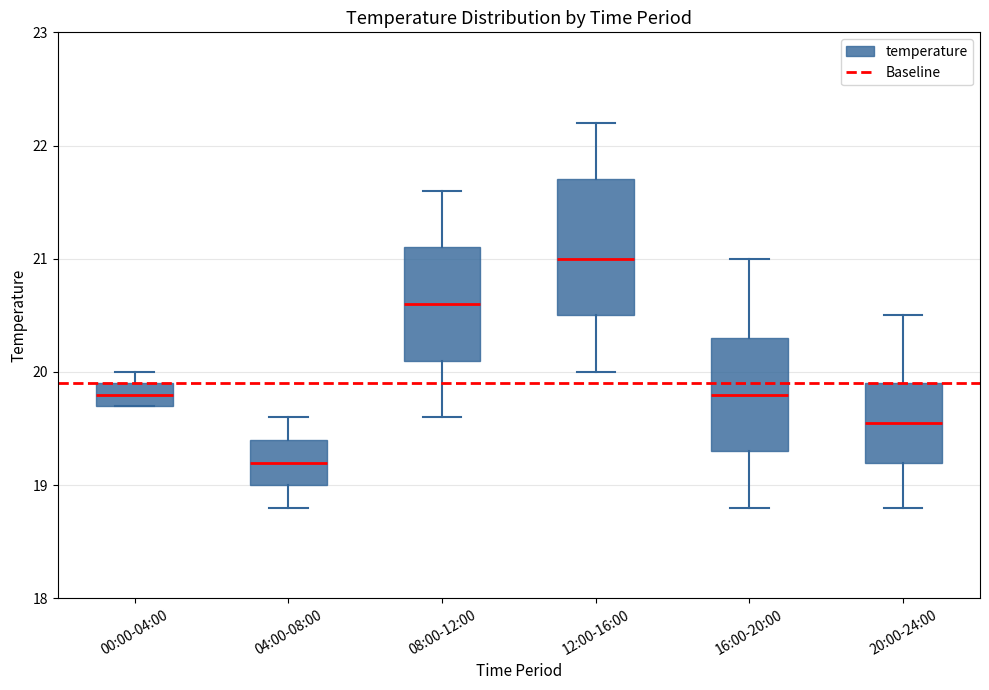

Reading left to right, read every box against the y-axis: the position of its median line, the range the box covers, and the ends of its whiskers. The values are not printed on the chart, so give them approximately, as read against the axis.

00:00-04:00: median 19.8, box 19.7 to 19.9, whiskers 19.7 to 20.0
04:00-08:00: median 19.2, box 19.0 to 19.4, whiskers 18.8 to 19.6
08:00-12:00: median 20.6, box 20.1 to 21.1, whiskers 19.6 to 21.6
12:00-16:00: median 21.0, box 20.5 to 21.7, whiskers 20.0 to 22.2
16:00-20:00: median 19.8, box 19.3 to 20.3, whiskers 18.8 to 21.0
20:00-24:00: median 19.6, box 19.2 to 19.9, whiskers 18.8 to 20.5